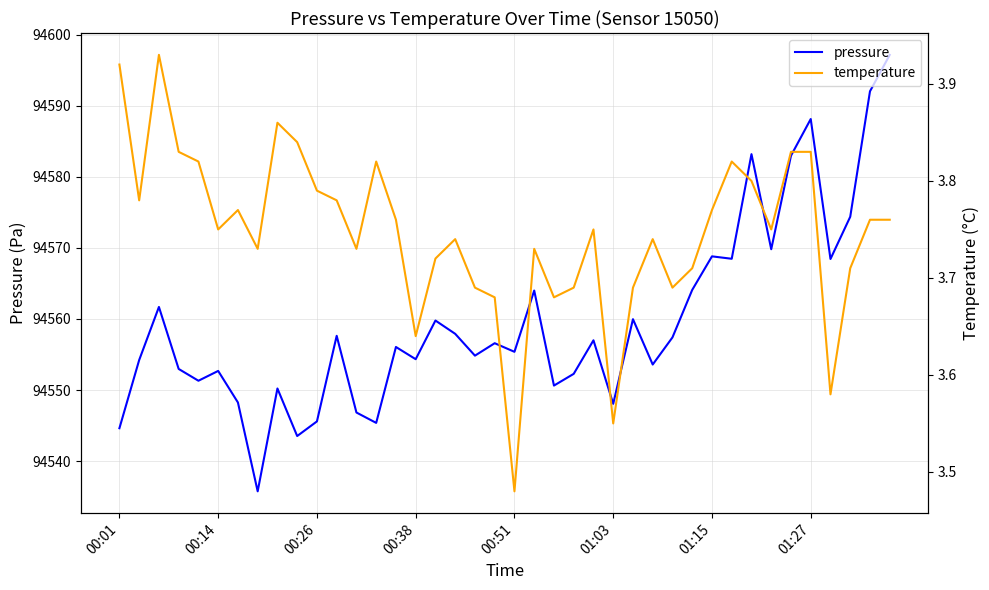

What is the minimum value shown in the chart?

3.5